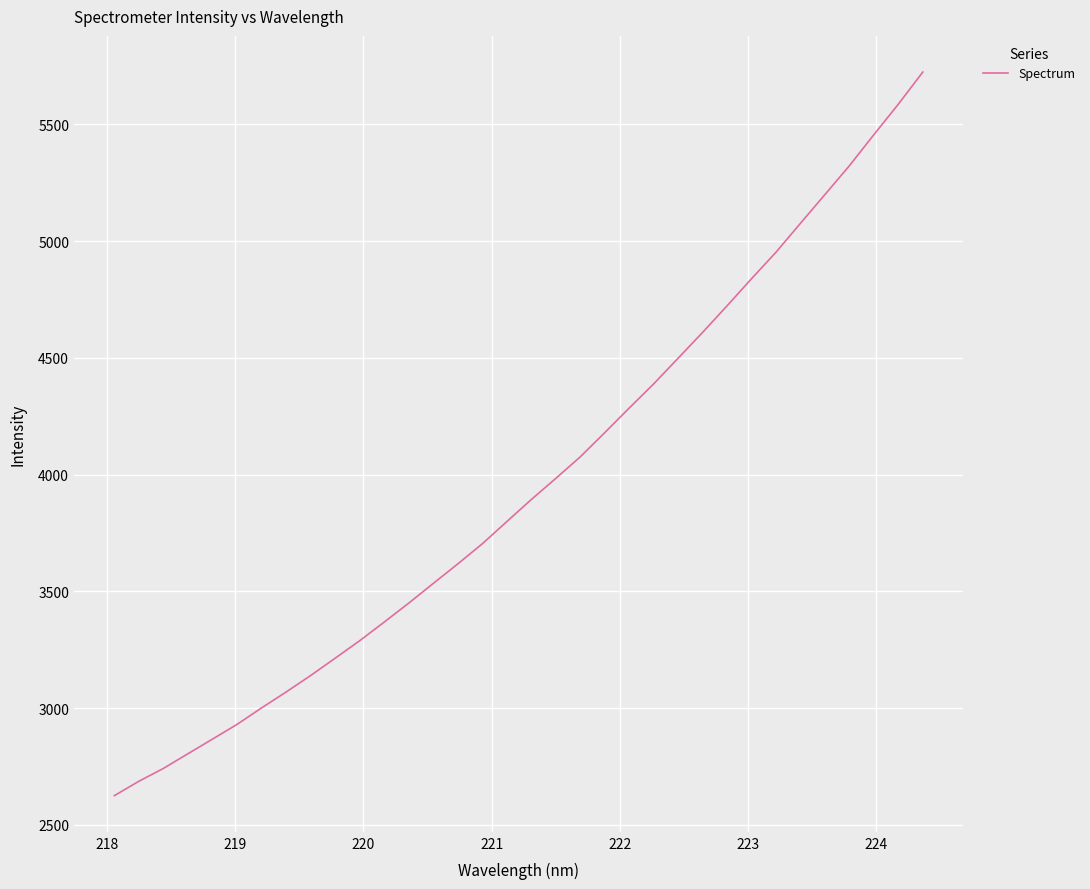

What is the smallest value displayed?

2625.6